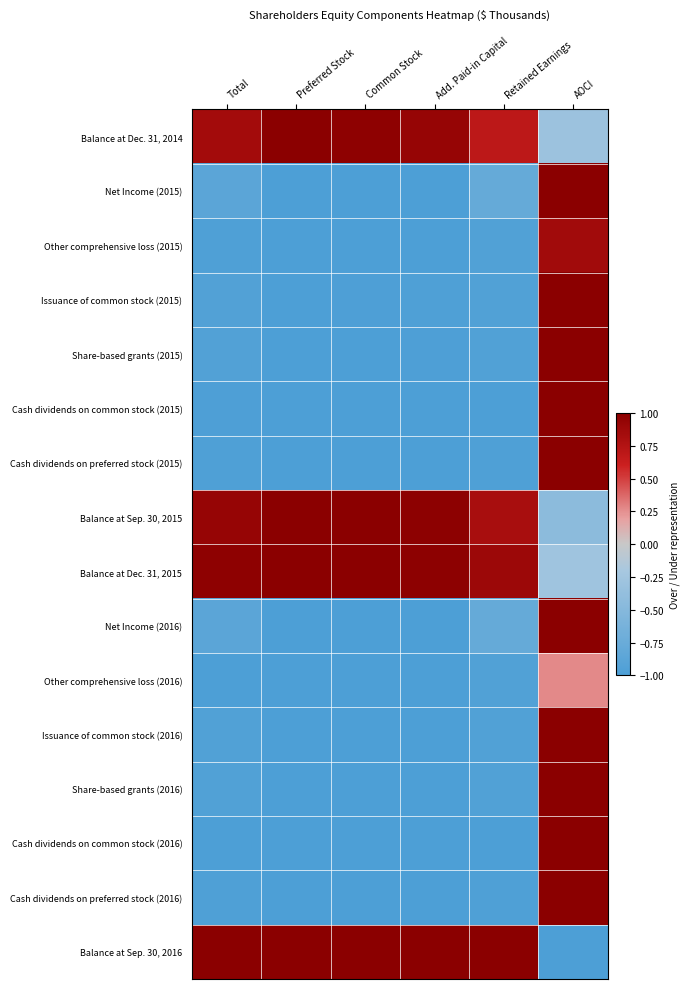

Reading right to left, what are all the values shown in this chart?

Balance at Dec. 31, 2014: AOCI=-0.3	Retained Earnings=0.7	Add. Paid-in Capital=0.9	Common Stock=1.0	Preferred Stock=1.0	Total=0.8
Net Income (2015): AOCI=1.0	Retained Earnings=-0.8	Add. Paid-in Capital=-1.0	Common Stock=-1.0	Preferred Stock=-1.0	Total=-0.9
Other comprehensive loss (2015): AOCI=0.9	Retained Earnings=-1.0	Add. Paid-in Capital=-1.0	Common Stock=-1.0	Preferred Stock=-1.0	Total=-1.0
Issuance of common stock (2015): AOCI=1.0	Retained Earnings=-1.0	Add. Paid-in Capital=-1.0	Common Stock=-1.0	Preferred Stock=-1.0	Total=-0.9
Share-based grants (2015): AOCI=1.0	Retained Earnings=-1.0	Add. Paid-in Capital=-1.0	Common Stock=-1.0	Preferred Stock=-1.0	Total=-1.0
Cash dividends on common stock (2015): AOCI=1.0	Retained Earnings=-1.0	Add. Paid-in Capital=-1.0	Common Stock=-1.0	Preferred Stock=-1.0	Total=-1.0
Cash dividends on preferred stock (2015): AOCI=1.0	Retained Earnings=-1.0	Add. Paid-in Capital=-1.0	Common Stock=-1.0	Preferred Stock=-1.0	Total=-1.0
Balance at Sep. 30, 2015: AOCI=-0.4	Retained Earnings=0.8	Add. Paid-in Capital=1.0	Common Stock=1.0	Preferred Stock=1.0	Total=0.9
Balance at Dec. 31, 2015: AOCI=-0.3	Retained Earnings=0.9	Add. Paid-in Capital=1.0	Common Stock=1.0	Preferred Stock=1.0	Total=1.0
Net Income (2016): AOCI=1.0	Retained Earnings=-0.8	Add. Paid-in Capital=-1.0	Common Stock=-1.0	Preferred Stock=-1.0	Total=-0.9
Other comprehensive loss (2016): AOCI=0.3	Retained Earnings=-1.0	Add. Paid-in Capital=-1.0	Common Stock=-1.0	Preferred Stock=-1.0	Total=-1.0
Issuance of common stock (2016): AOCI=1.0	Retained Earnings=-1.0	Add. Paid-in Capital=-1.0	Common Stock=-1.0	Preferred Stock=-1.0	Total=-1.0
Share-based grants (2016): AOCI=1.0	Retained Earnings=-1.0	Add. Paid-in Capital=-1.0	Common Stock=-1.0	Preferred Stock=-1.0	Total=-1.0
Cash dividends on common stock (2016): AOCI=1.0	Retained Earnings=-1.0	Add. Paid-in Capital=-1.0	Common Stock=-1.0	Preferred Stock=-1.0	Total=-1.0
Cash dividends on preferred stock (2016): AOCI=1.0	Retained Earnings=-1.0	Add. Paid-in Capital=-1.0	Common Stock=-1.0	Preferred Stock=-1.0	Total=-1.0
Balance at Sep. 30, 2016: AOCI=-1.0	Retained Earnings=1.0	Add. Paid-in Capital=1.0	Common Stock=1.0	Preferred Stock=1.0	Total=1.0